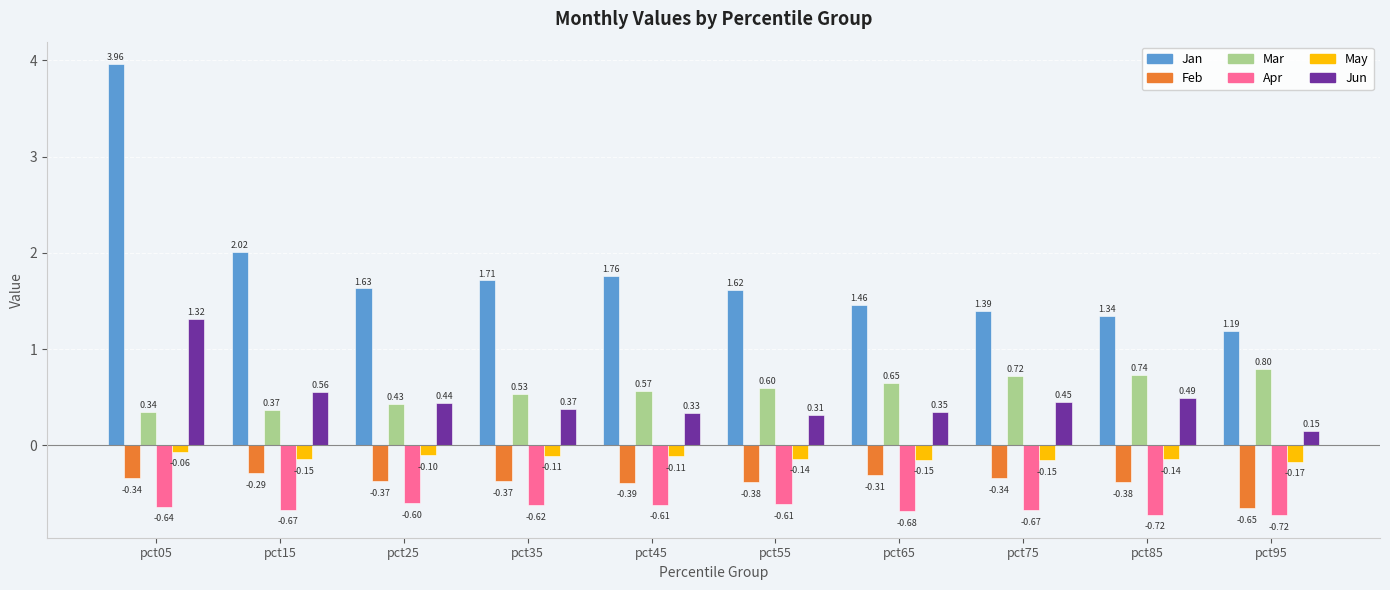

At which category is the sum across all series the highest?

pct05